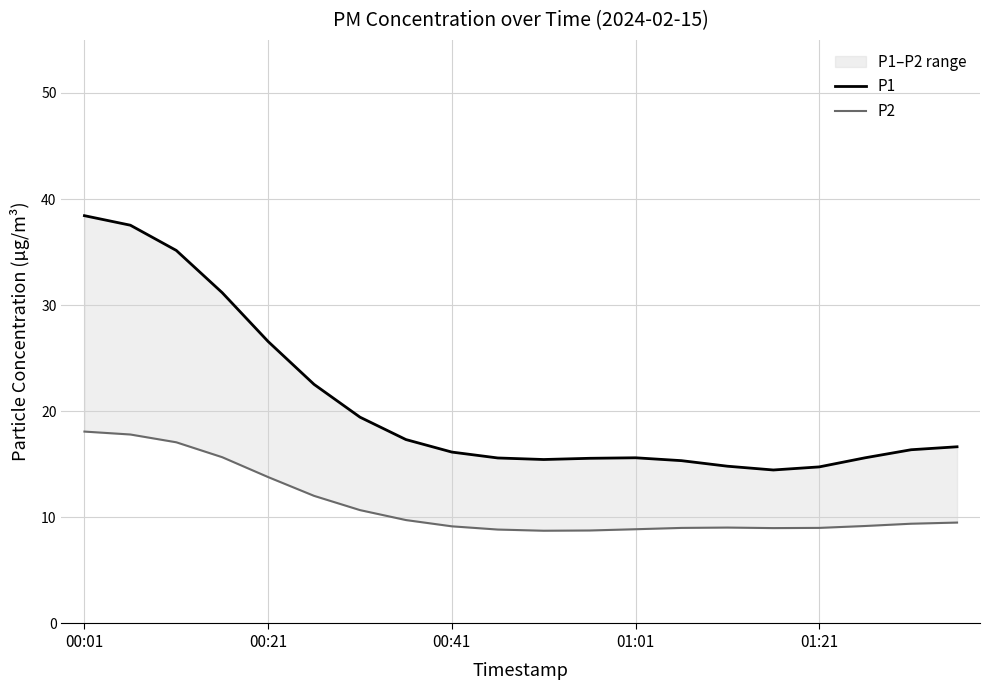

How many distinct data groups are displayed?

2